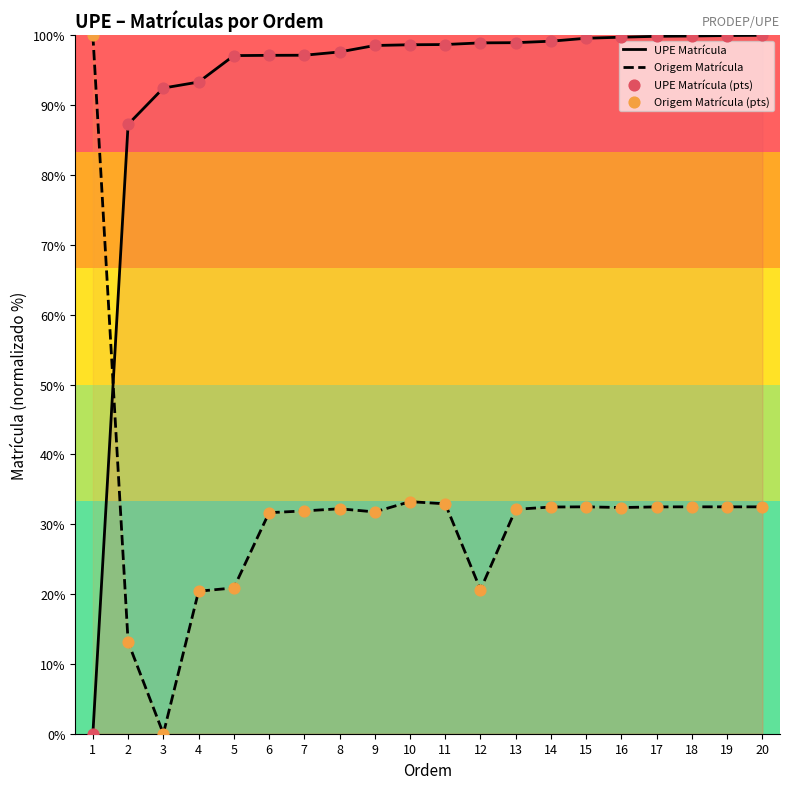

What are all the series names shown in the legend?

UPE Matrícula, Origem Matrícula, UPE Matrícula (pts), Origem Matrícula (pts)